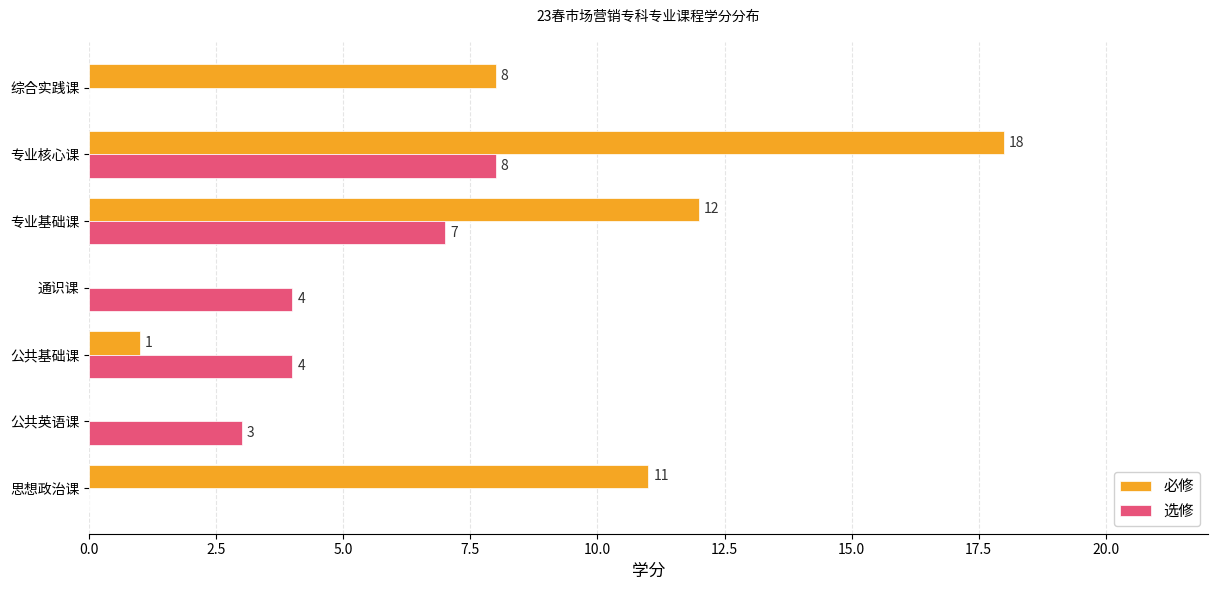

The 选修 series shows 10 at 专业核心课. True or false?

False